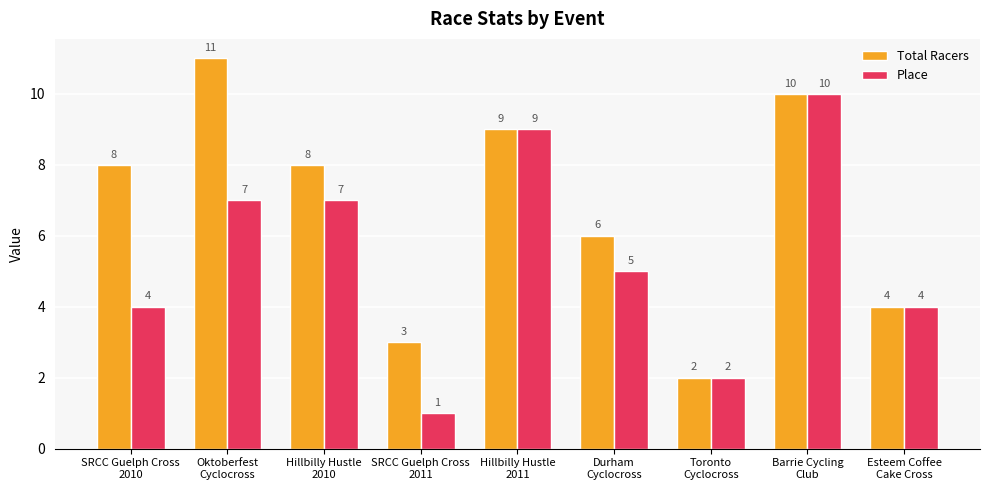

What is the average value of the Total Racers series?

7